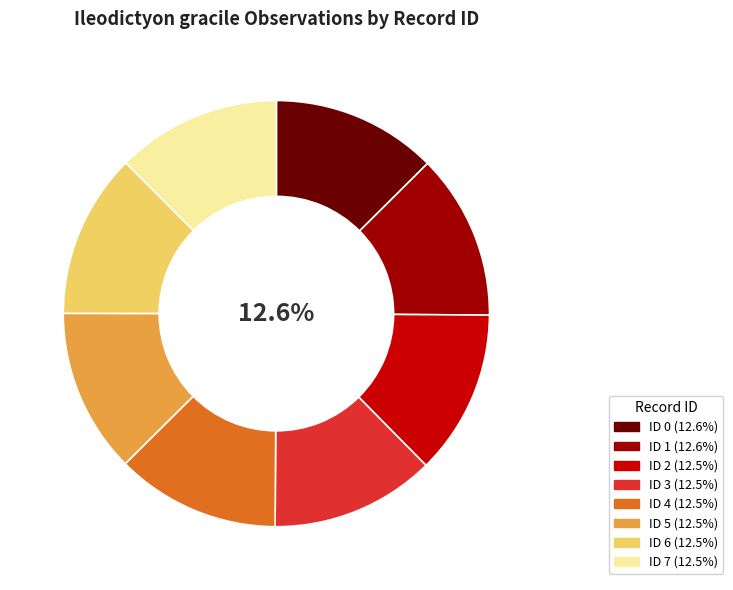

Does any single category account for the majority?

No